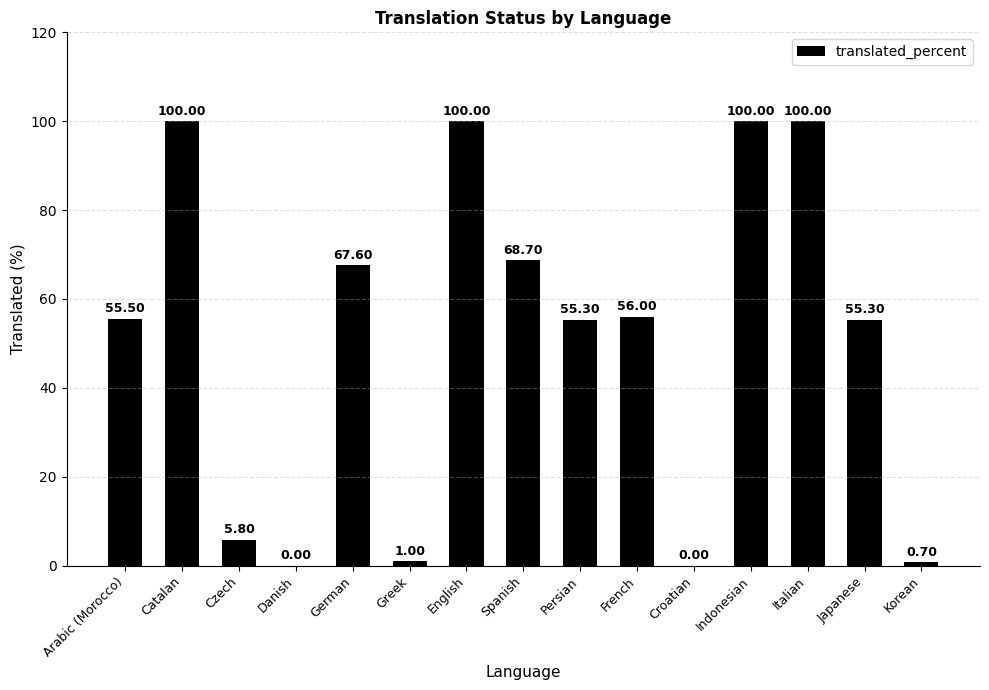

What is the average value?

51.1